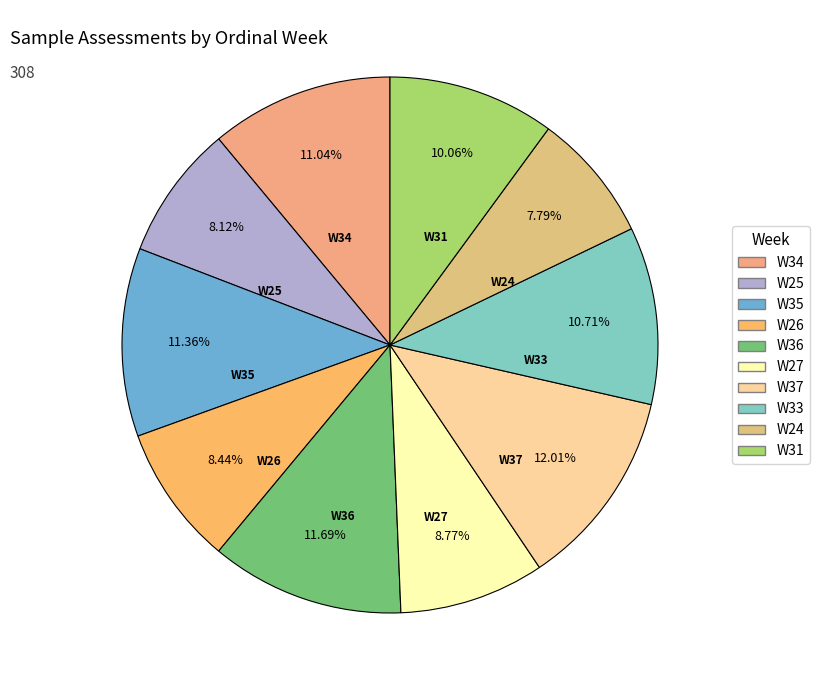

Is there any slice that represents more than half of the pie?

No